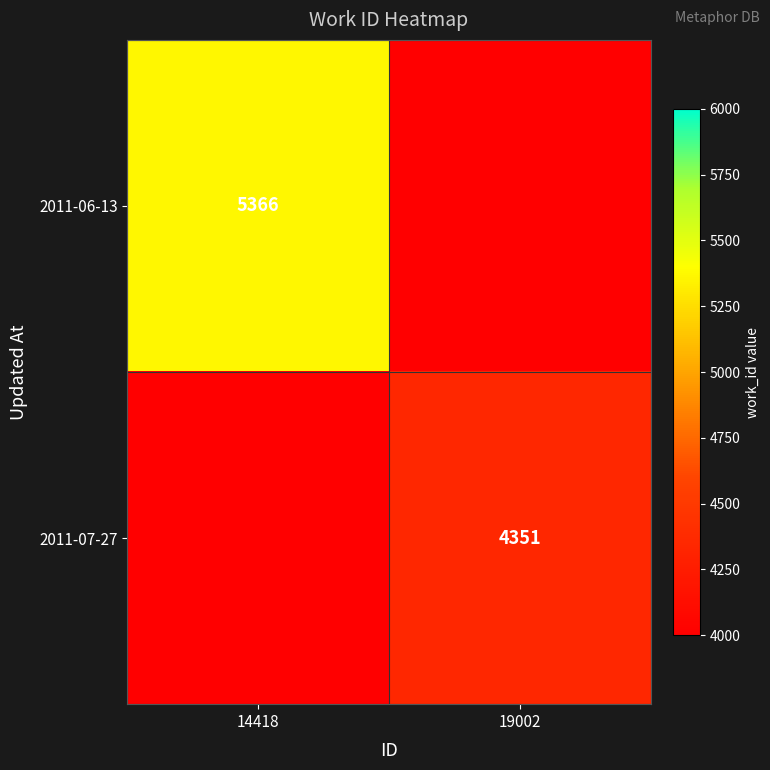

True or false: 2011-06-13 has a value of 5366 at 14418.

True